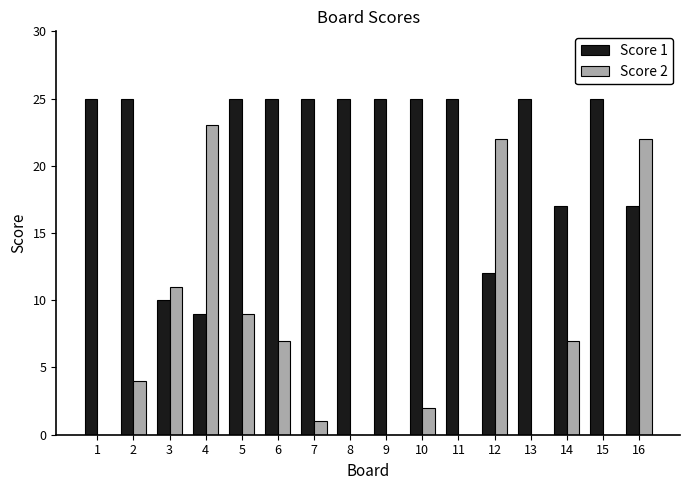

What is the greatest value displayed?

25